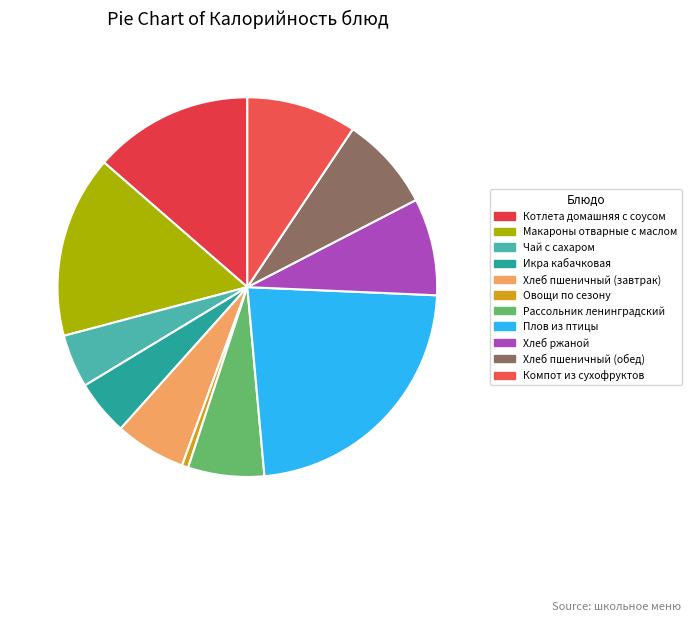

Rank the categories by value from lowest to highest.

Овощи по сезону, Чай с сахаром, Икра кабачковая, Хлеб пшеничный (завтрак), Рассольник ленинградский, Хлеб пшеничный (обед), Хлеб ржаной, Компот из сухофруктов, Котлета домашняя с соусом, Макароны отварные с маслом, Плов из птицы